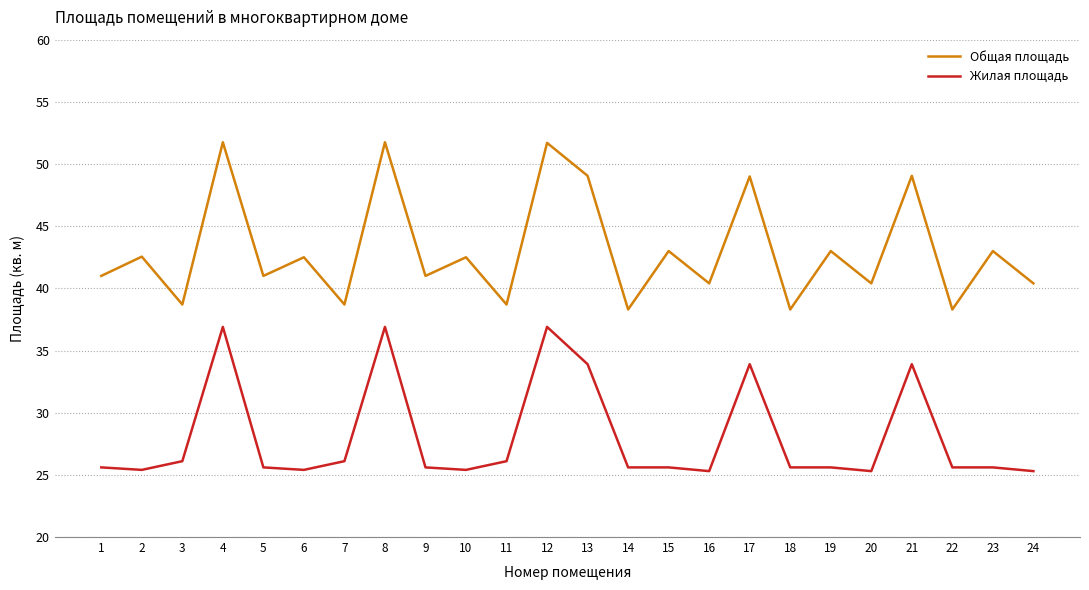

What is the difference between the maximum and minimum values in the Жилая площадь series?

11.6